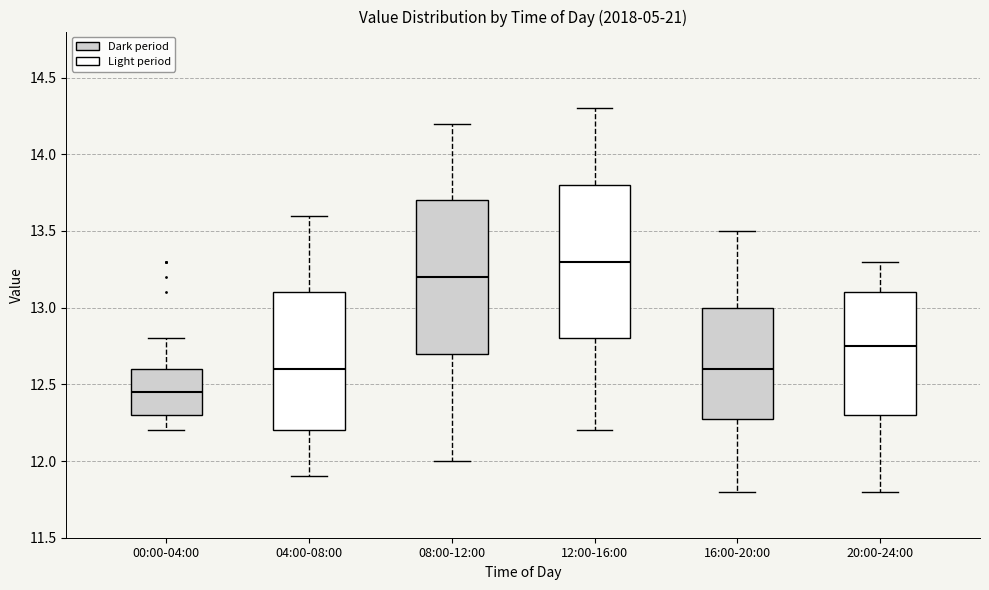

Reading left to right, read every box against the y-axis: the position of its median line, the range the box covers, and the ends of its whiskers. The values are not printed on the chart, so give them approximately, as read against the axis.

00:00-04:00: median 12.45, box 12.30 to 12.60, whiskers 12.20 to 12.80
04:00-08:00: median 12.60, box 12.20 to 13.10, whiskers 11.90 to 13.60
08:00-12:00: median 13.20, box 12.70 to 13.70, whiskers 12.00 to 14.20
12:00-16:00: median 13.30, box 12.80 to 13.80, whiskers 12.20 to 14.30
16:00-20:00: median 12.60, box 12.30 to 13.00, whiskers 11.80 to 13.50
20:00-24:00: median 12.75, box 12.30 to 13.10, whiskers 11.80 to 13.30